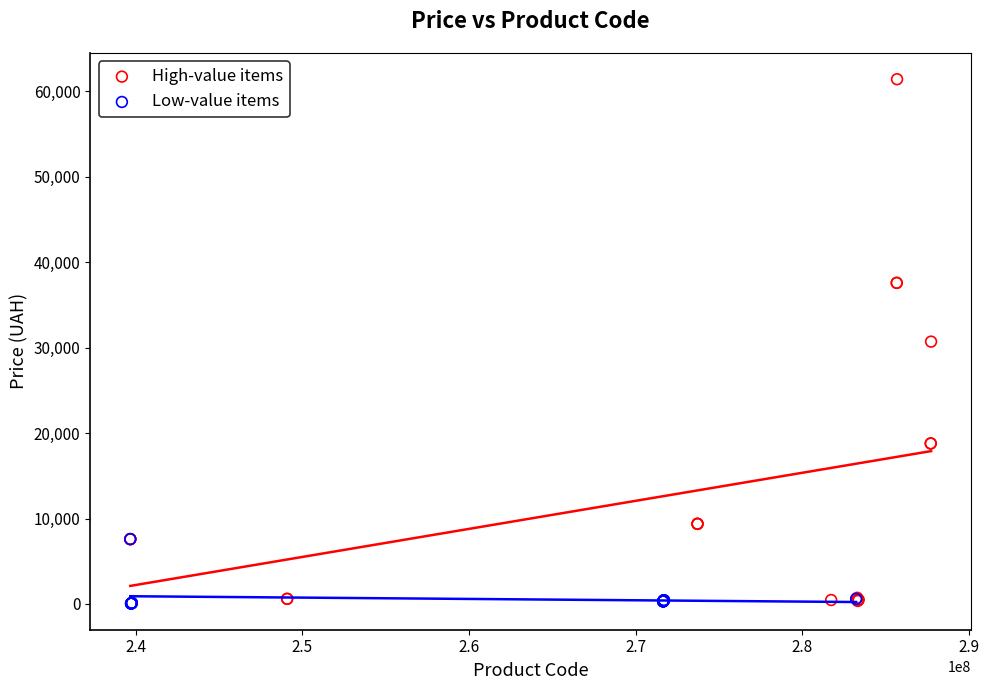

Which series reaches the maximum Y coordinate?

High-value items